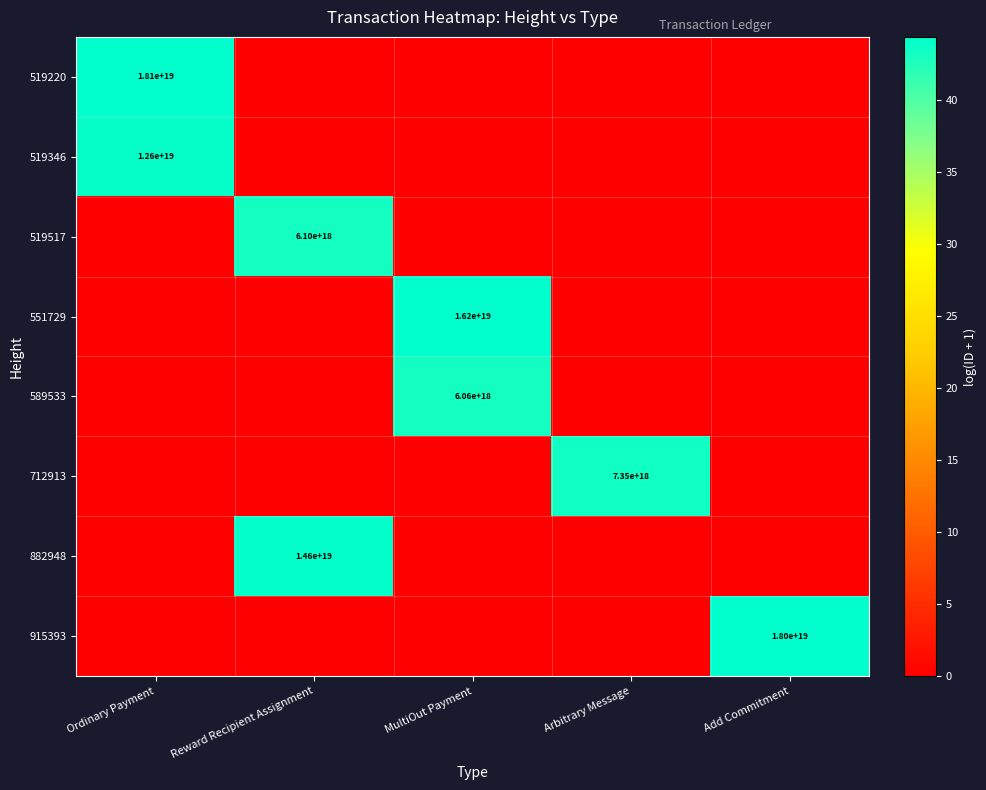

The 551729 series shows 16200000000000000000 at MultiOut Payment. True or false?

True